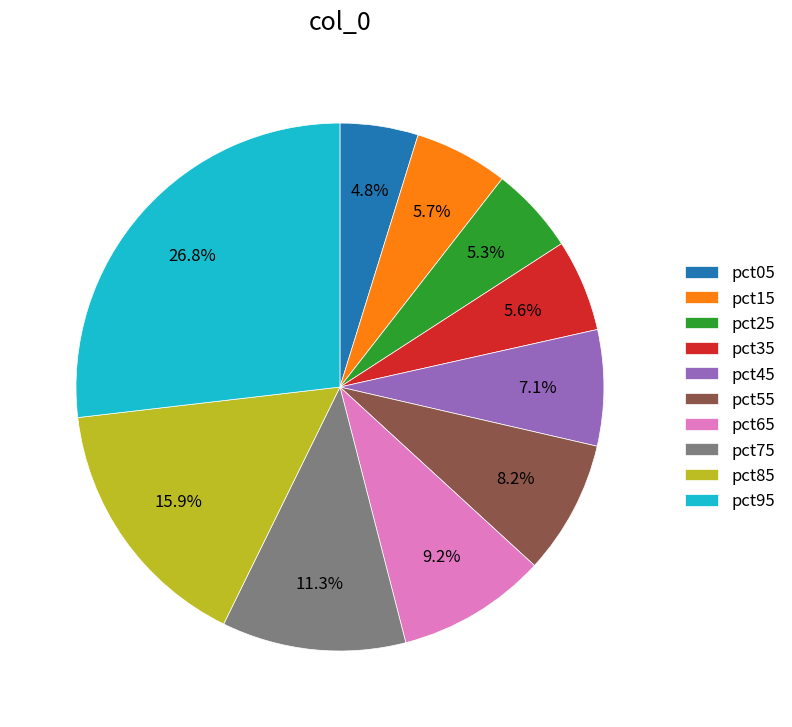

Between pct35 and pct55, which is larger?

pct55